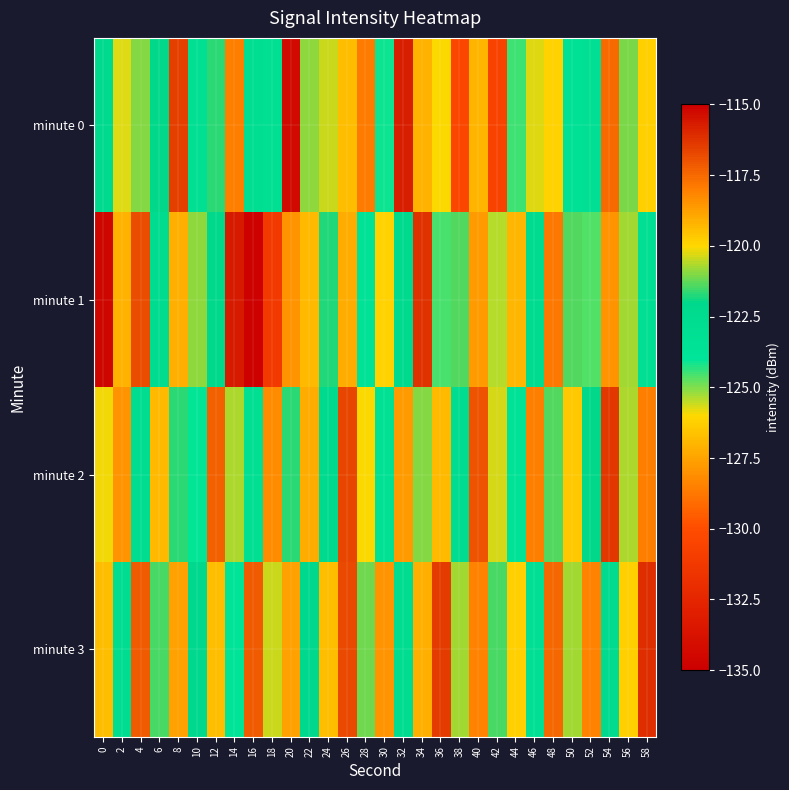

Between 20 and 24, which series saw the biggest shift?

minute 0